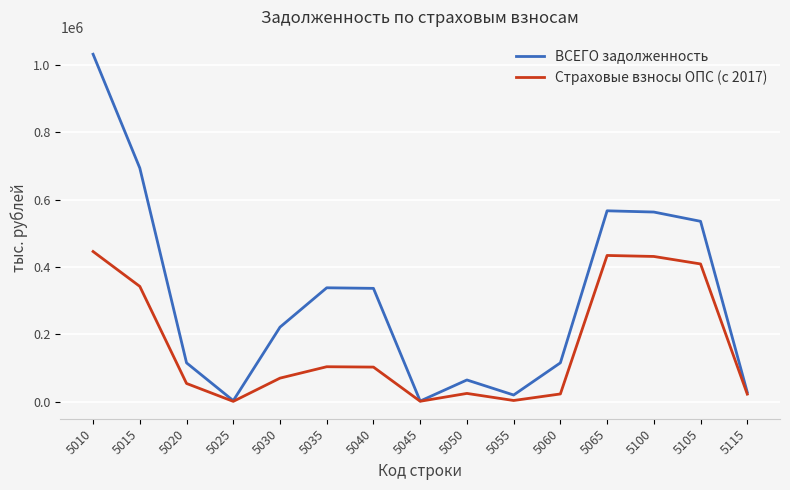

Is the value of ВСЕГО задолженность at 5055 greater than the value of Страховые взносы ОПС (с 2017) at 5020?

No